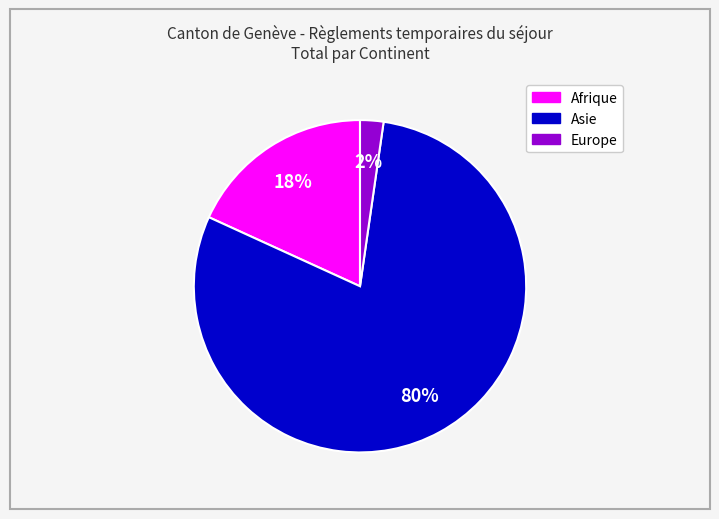

Is there any slice that represents more than half of the pie?

Yes